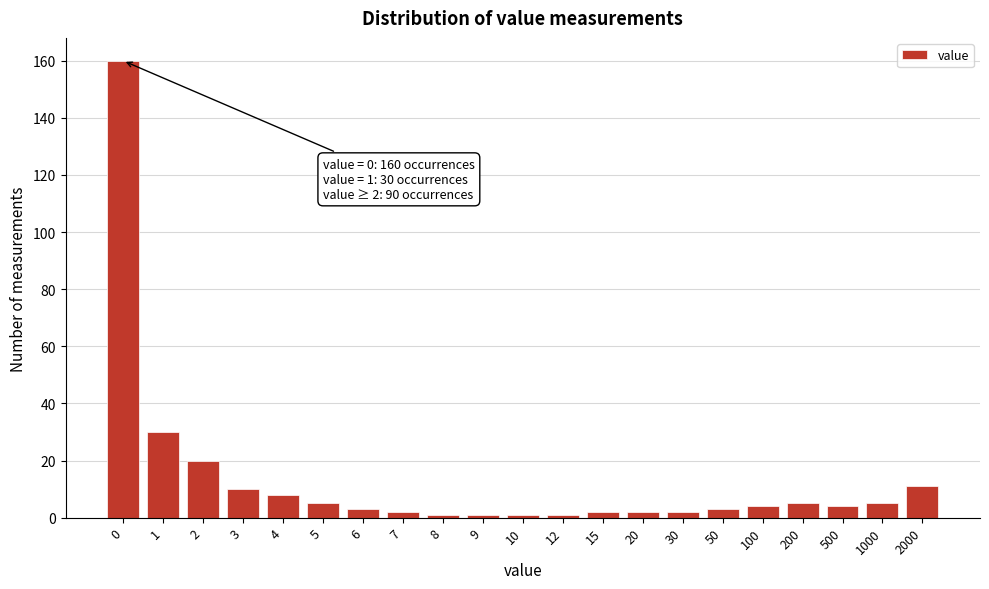

Reading left to right, what are all the values shown in this chart?

160	30	20	10	8	5	3	2	1	1	1	1	2	2	2	3	4	5	4	5	11